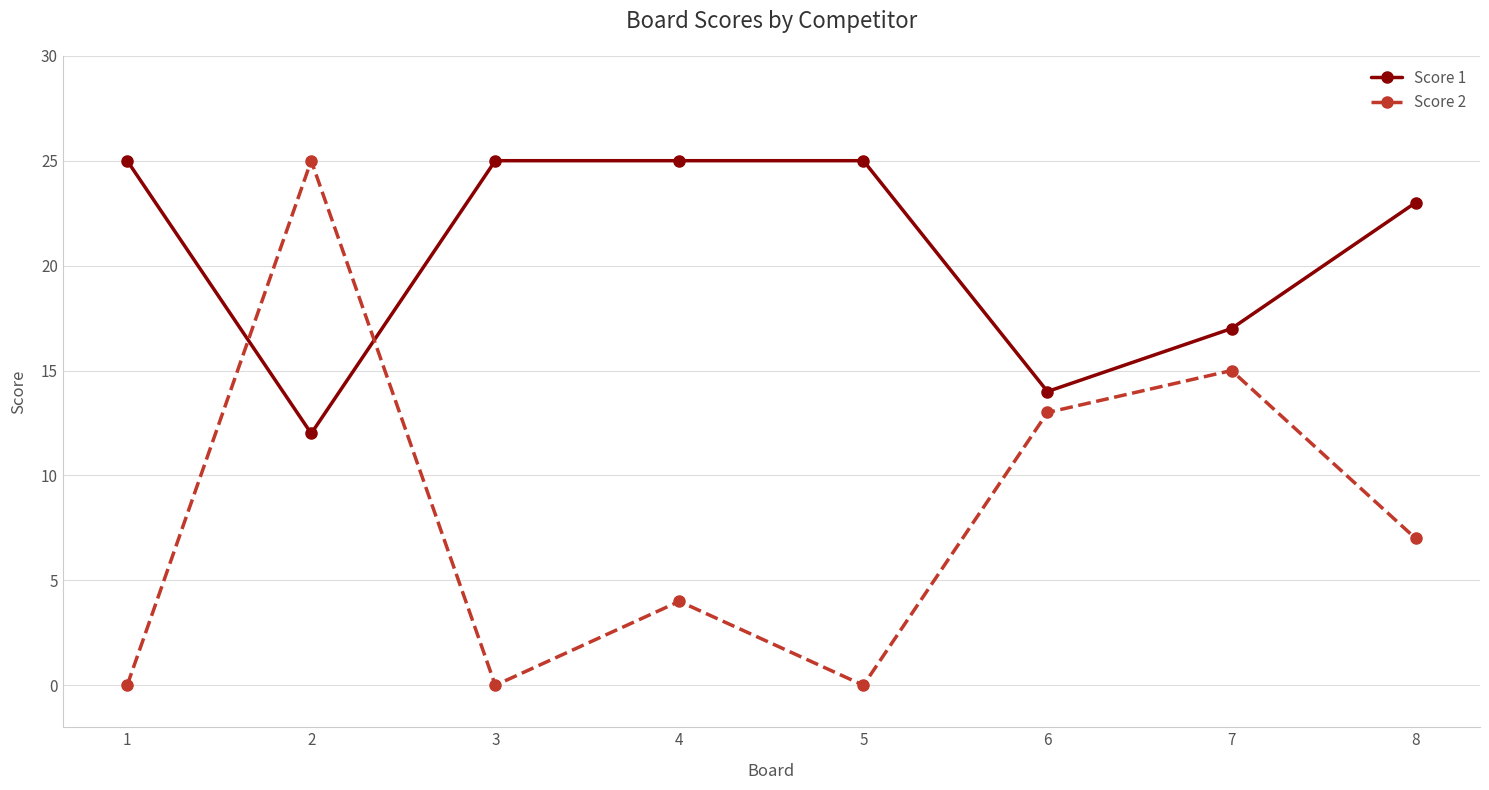

How many values in the Score 2 series are below 7?

4